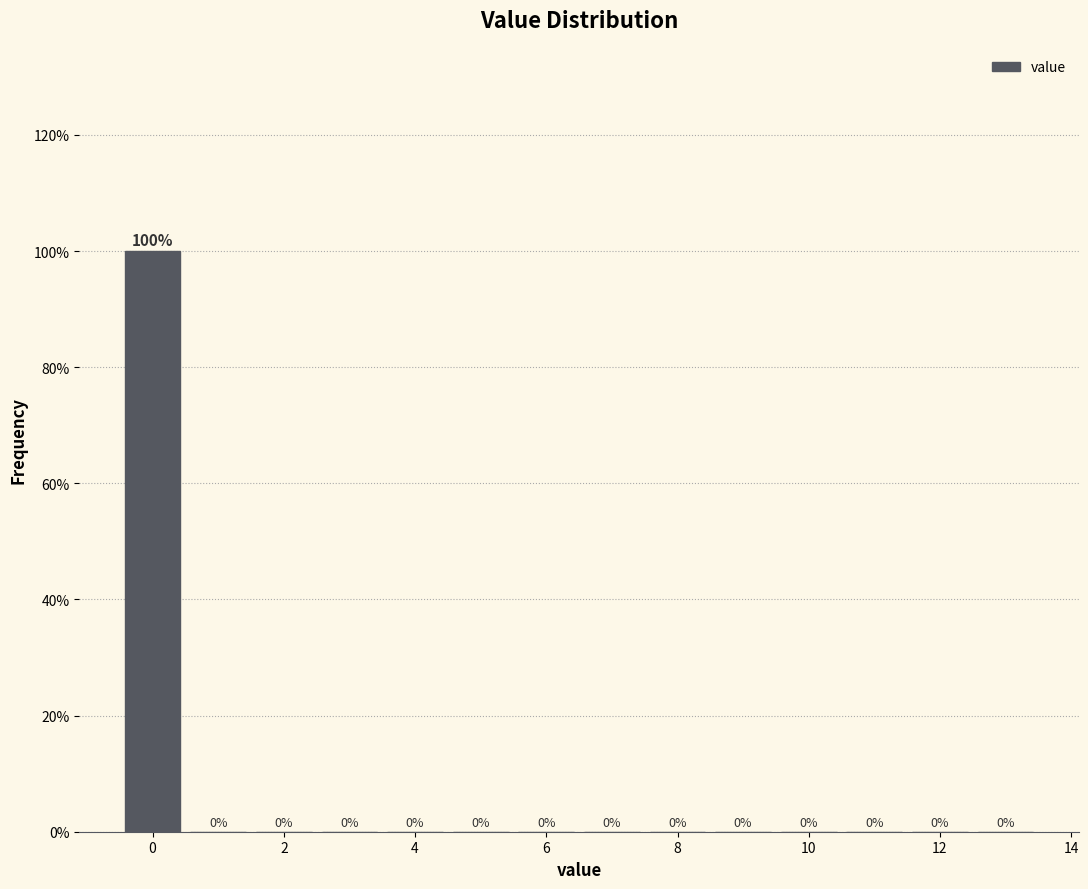

Reading left to right, transcribe this chart: for each bar, give the range it covers on the x-axis and its height. The bar edges are not printed on the chart, so give them approximately, as read against the axis.

-0.5 to 0.5: 100
0.5 to 1.5: 0
1.5 to 2.5: 0
2.5 to 3.5: 0
3.5 to 4.5: 0
4.5 to 5.5: 0
5.5 to 6.5: 0
6.5 to 7.5: 0
7.5 to 8.5: 0
8.5 to 9.5: 0
9.5 to 10.5: 0
10.5 to 11.5: 0
11.5 to 12.5: 0
12.5 to 13.5: 0